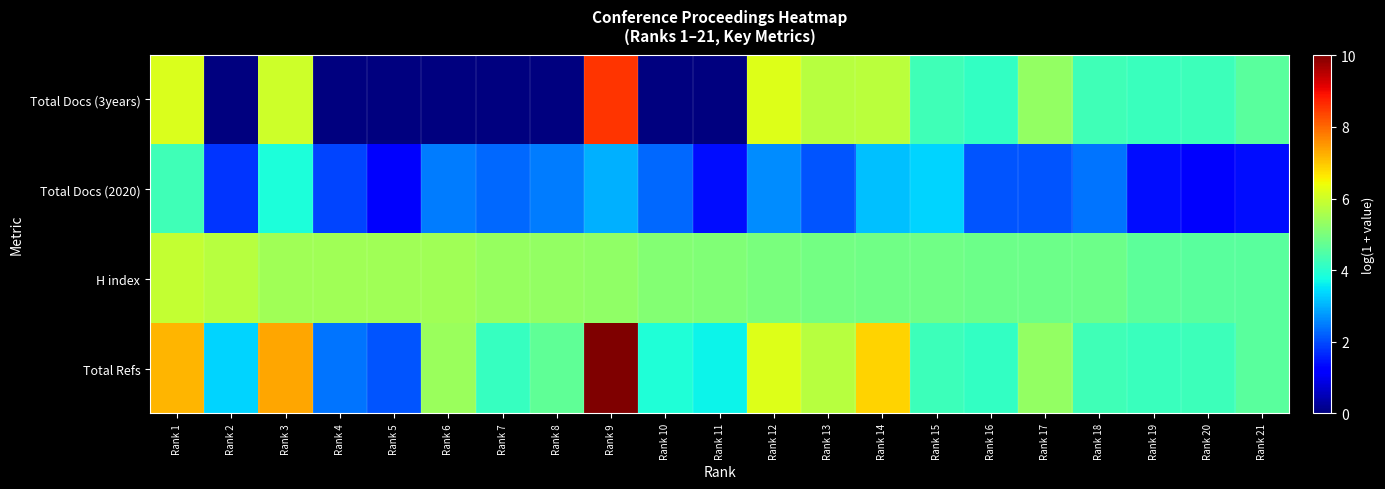

Reading left to right, extract all data points from this chart.

Total Docs (3years): Rank 1=6.2	Rank 2=0.0	Rank 3=6.0	Rank 4=0.0	Rank 5=0.0	Rank 6=0.0	Rank 7=0.0	Rank 8=0.0	Rank 9=8.5	Rank 10=0.0	Rank 11=0.0	Rank 12=6.2	Rank 13=5.7	Rank 14=5.8	Rank 15=4.3	Rank 16=4.1	Rank 17=5.3	Rank 18=4.3	Rank 19=4.2	Rank 20=4.3	Rank 21=4.6
Total Docs (2020): Rank 1=4.3	Rank 2=1.8	Rank 3=3.9	Rank 4=1.9	Rank 5=1.1	Rank 6=2.5	Rank 7=2.3	Rank 8=2.5	Rank 9=3.0	Rank 10=2.3	Rank 11=1.4	Rank 12=2.6	Rank 13=2.1	Rank 14=3.1	Rank 15=3.3	Rank 16=2.1	Rank 17=2.1	Rank 18=2.4	Rank 19=1.4	Rank 20=1.1	Rank 21=1.4
H index: Rank 1=5.9	Rank 2=5.7	Rank 3=5.5	Rank 4=5.5	Rank 5=5.4	Rank 6=5.4	Rank 7=5.3	Rank 8=5.3	Rank 9=5.3	Rank 10=5.1	Rank 11=5.1	Rank 12=5.0	Rank 13=4.9	Rank 14=4.9	Rank 15=4.9	Rank 16=4.8	Rank 17=4.8	Rank 18=4.8	Rank 19=4.6	Rank 20=4.6	Rank 21=4.6
Total Refs: Rank 1=7.2	Rank 2=3.3	Rank 3=7.3	Rank 4=2.4	Rank 5=2.1	Rank 6=5.4	Rank 7=4.2	Rank 8=4.7	Rank 9=10.0	Rank 10=3.9	Rank 11=3.7	Rank 12=6.2	Rank 13=5.7	Rank 14=6.9	Rank 15=4.3	Rank 16=4.1	Rank 17=5.3	Rank 18=4.3	Rank 19=4.2	Rank 20=4.3	Rank 21=4.6